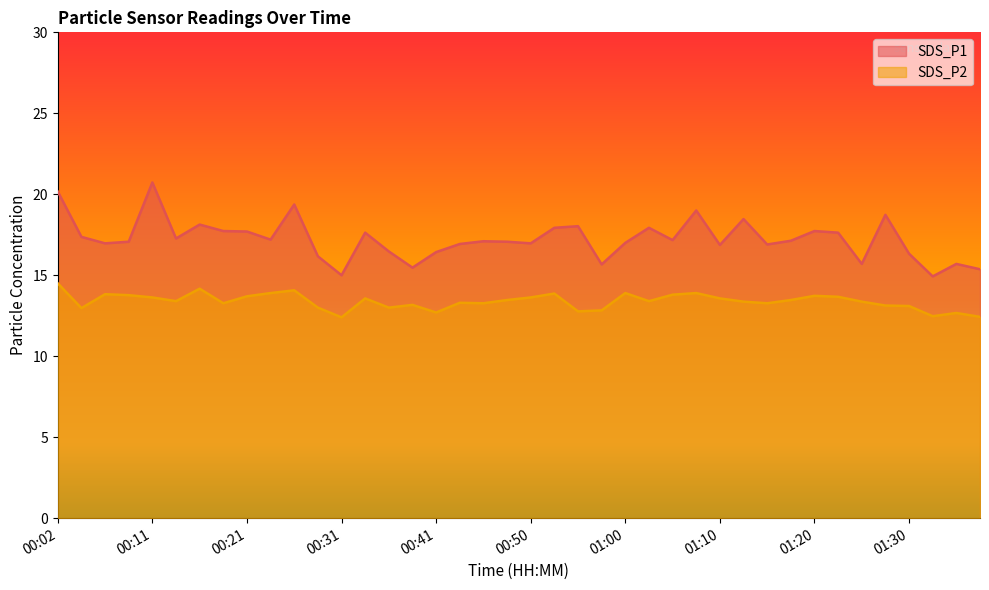

Rank the series at 01:00 from lowest to highest value.

SDS_P2, SDS_P1